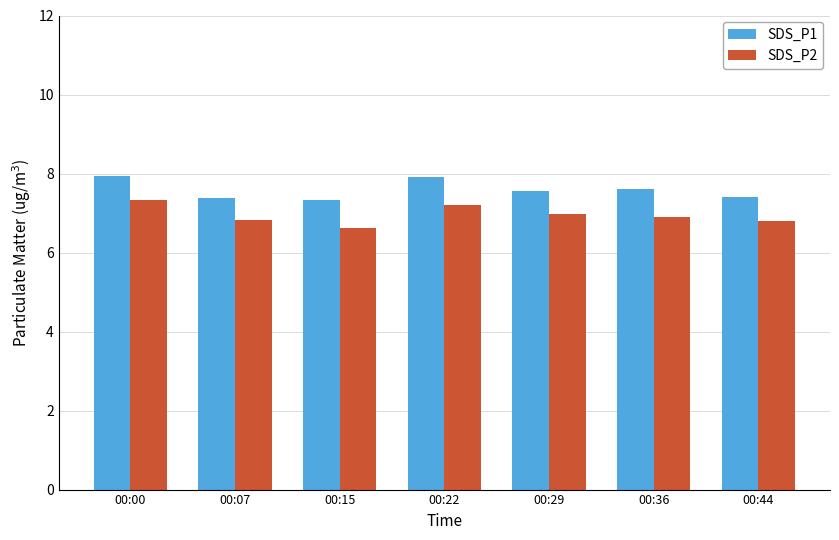

What is the total value across all series at 00:15?

14.0